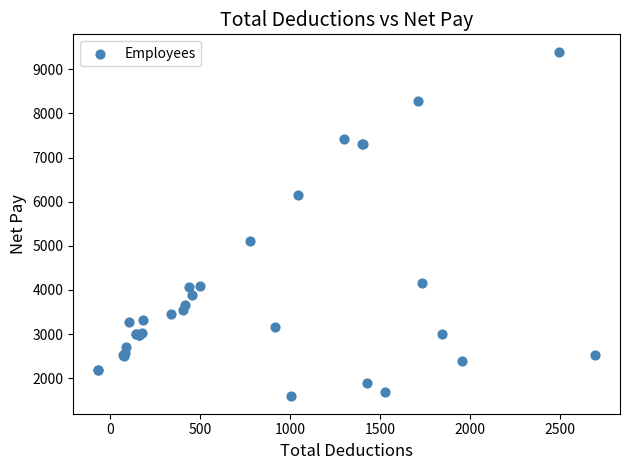

What Y value in the scatter plot is closest to 5494?

5104.0